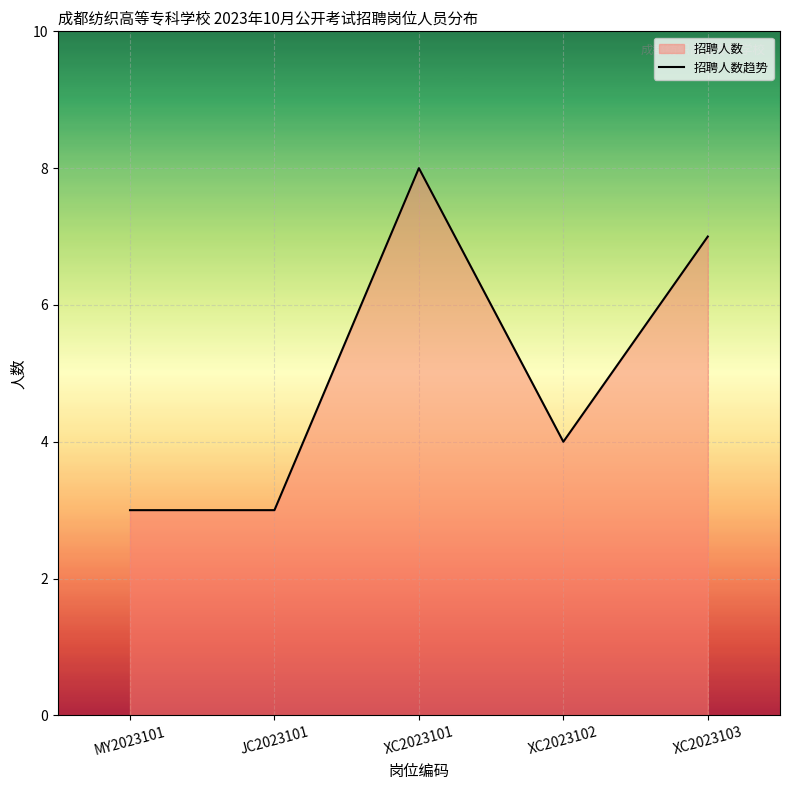

How many data points are less than 4?

2